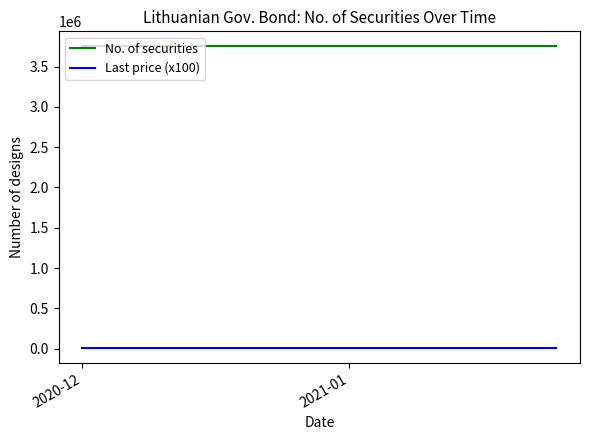

At how many categories does at least one series exceed 2025629?

9